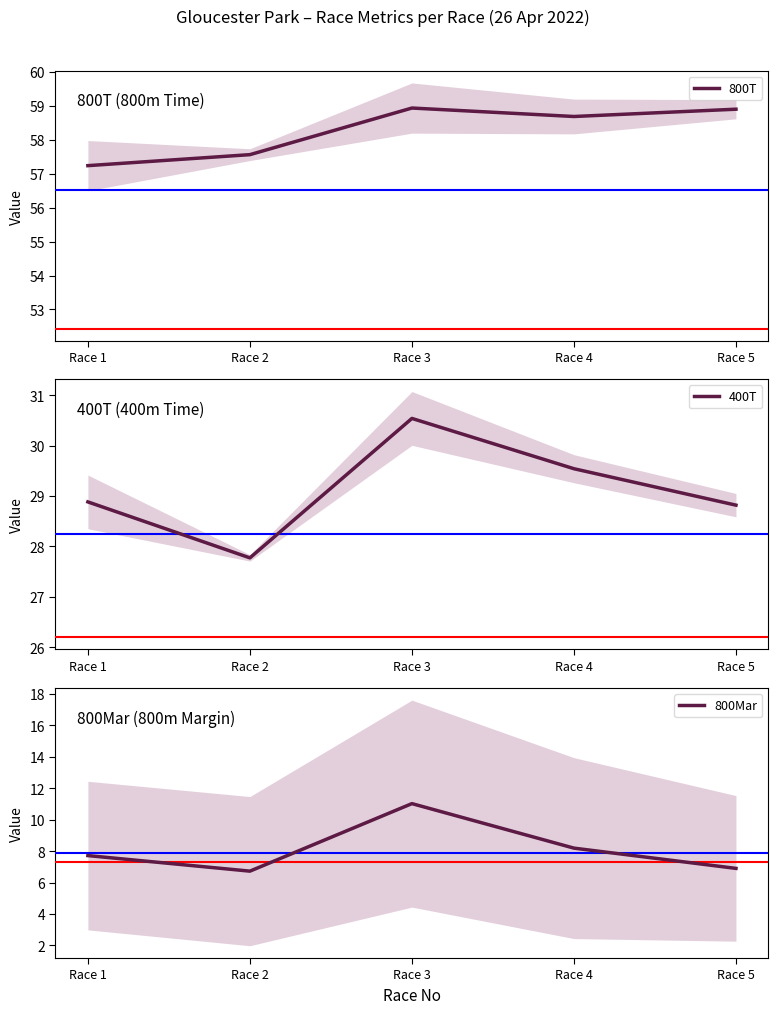

How many series are shown in this chart?

3